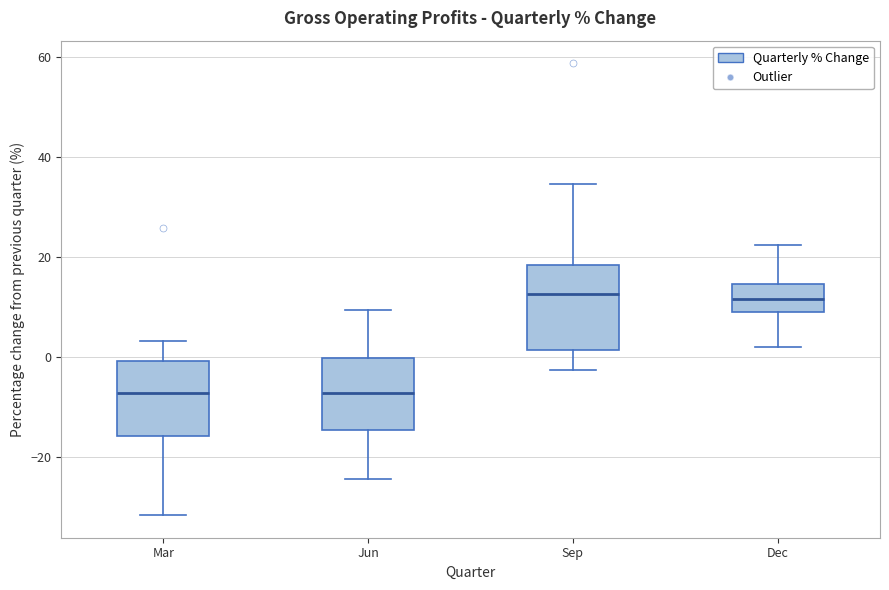

Where is the lower edge of the box for Mar on the y-axis? The values are not printed on the chart, so give them approximately, as read against the axis.

-16